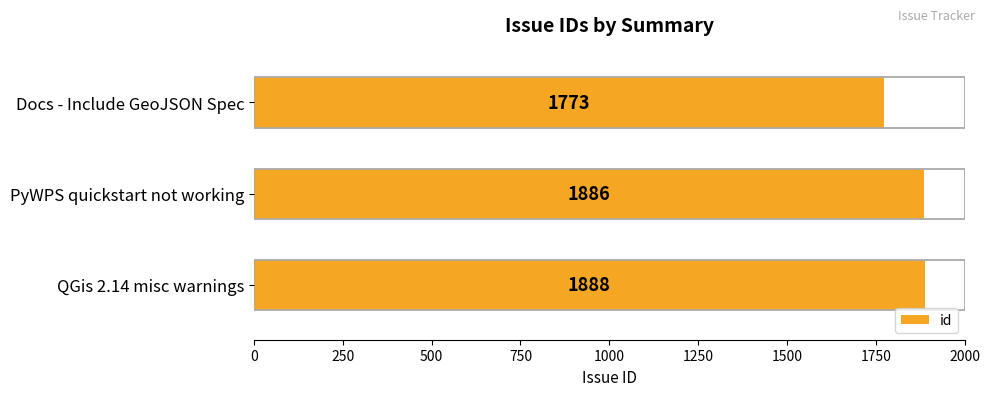

The value at QGis 2.14 misc warnings is 1113. True or false?

False